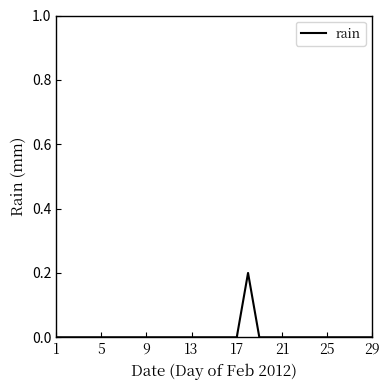

How many lines are shown in the chart?

1